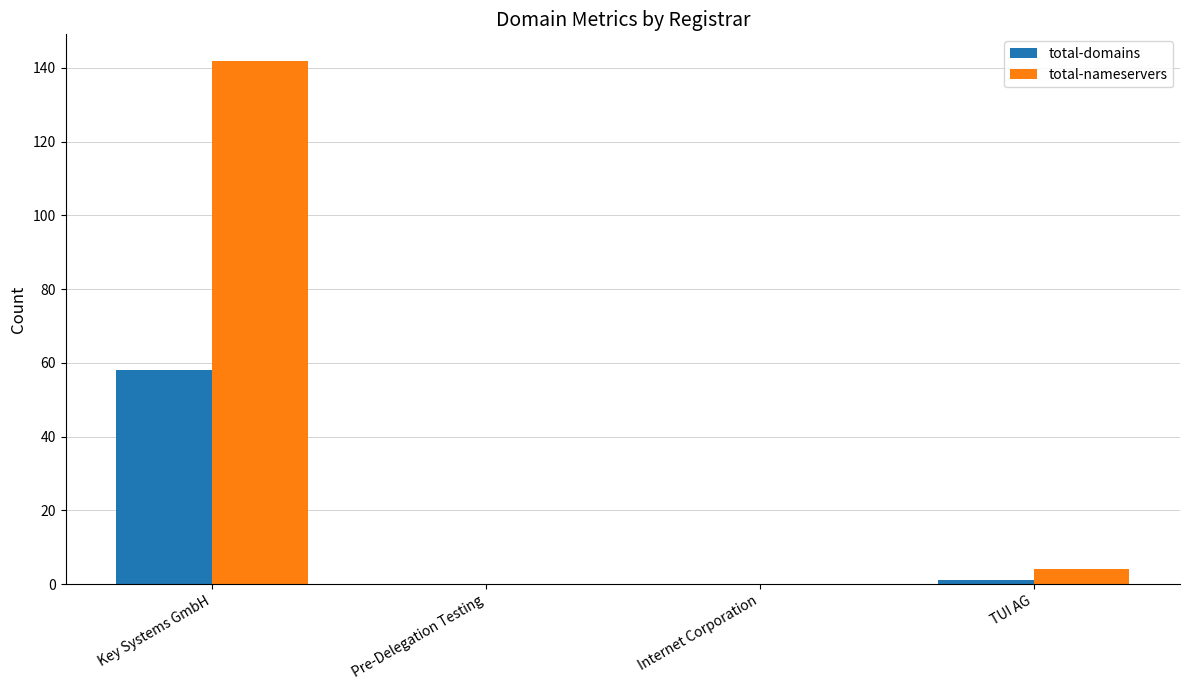

Between Key Systems GmbH and Internet Corporation, which series saw the biggest shift?

total-nameservers